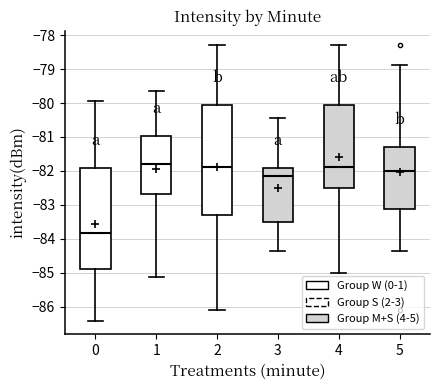

Which box is the tallest, from its lower edge to its upper edge?

2